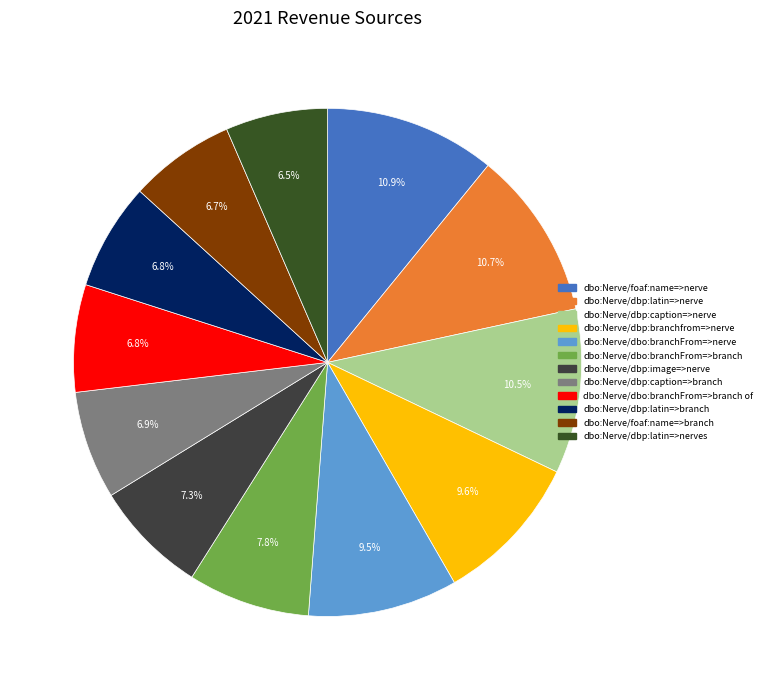

To the nearest percent, what is the average slice percentage?

8%